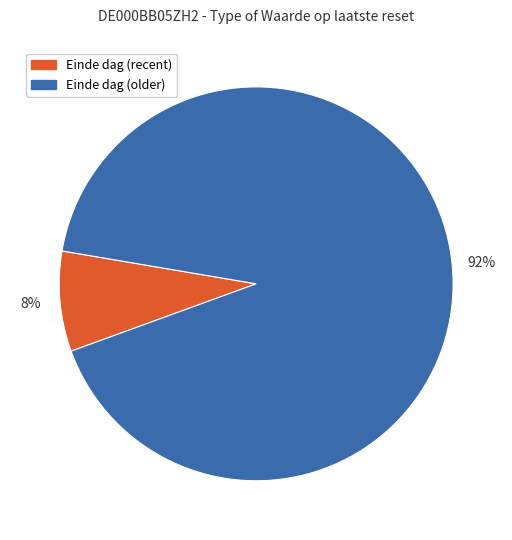

To the nearest percent, what is the average slice percentage?

50%